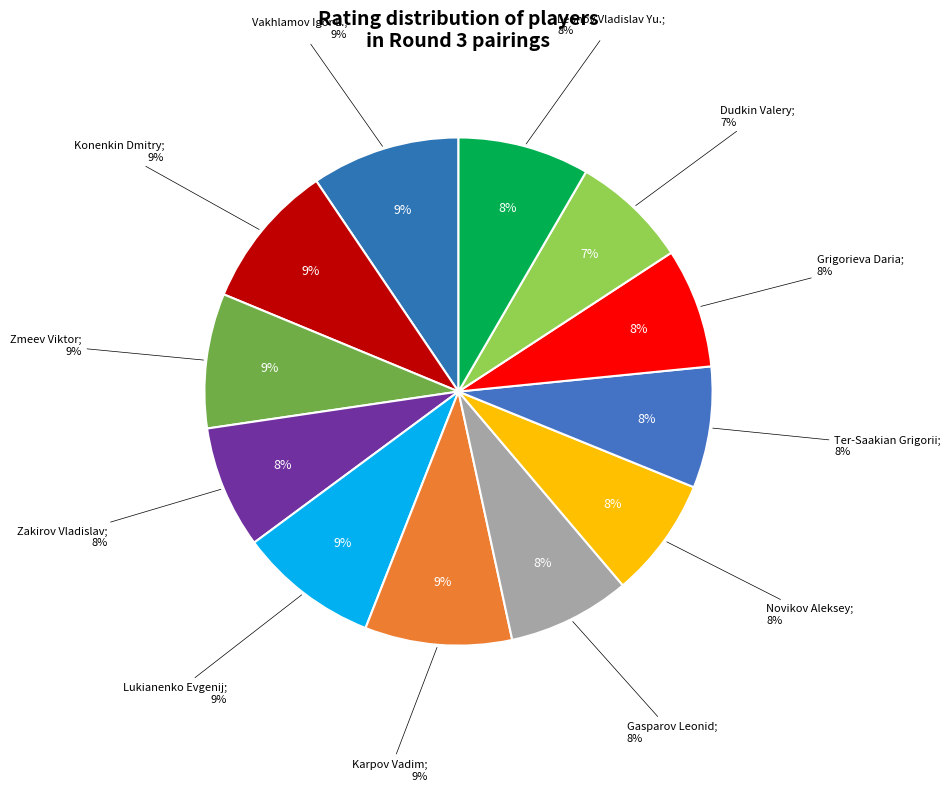

Count the number of slices in the pie.

12